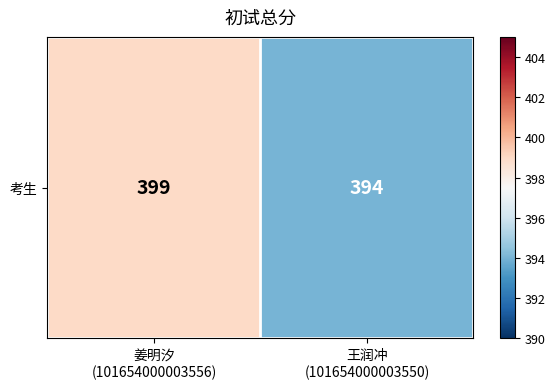

Rank the categories by value from highest to lowest.

姜明汐
(101654000003556), 王润冲
(101654000003550)